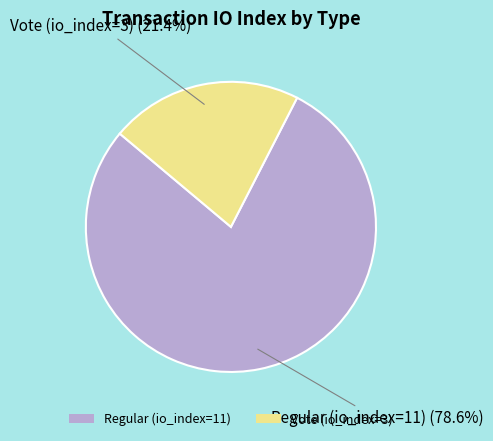

Do Regular (io_index=11) and Vote (io_index=3) together represent more than half of the pie?

Yes